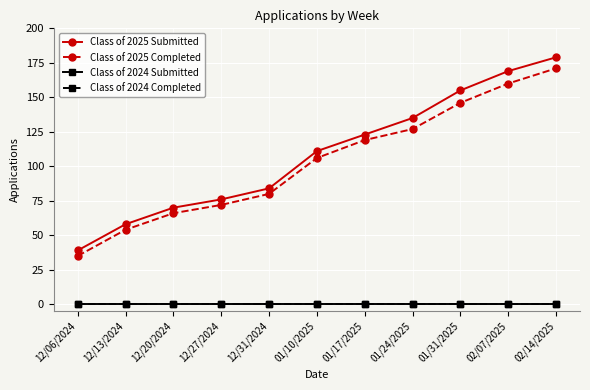

What position from the right is 01/10/2025?

6